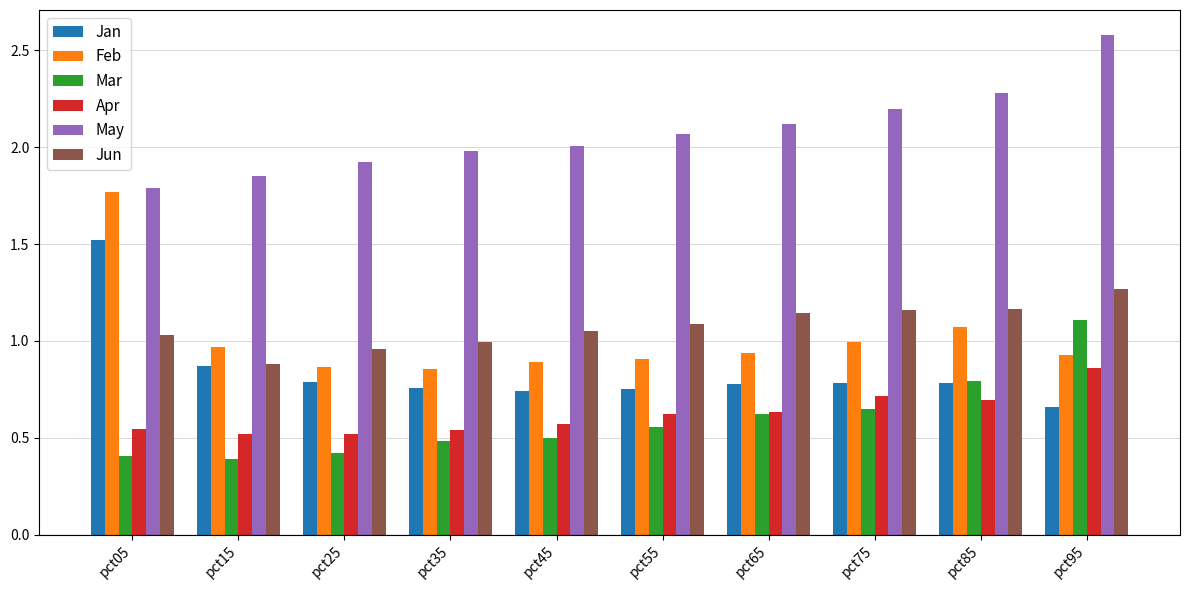

Rank the series by their maximum value, from highest to lowest.

May, Feb, Jan, Jun, Mar, Apr